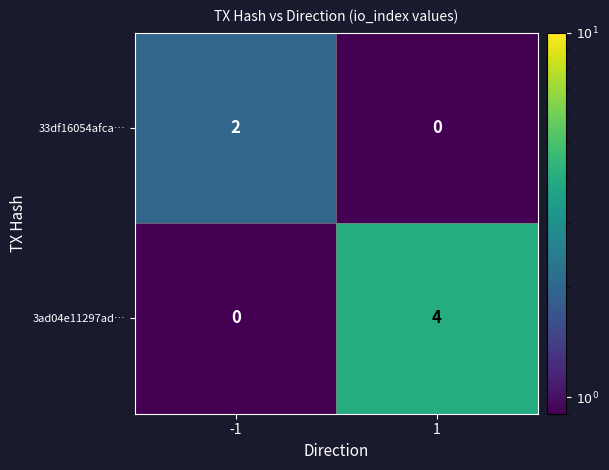

Count the number of categories in the chart.

2